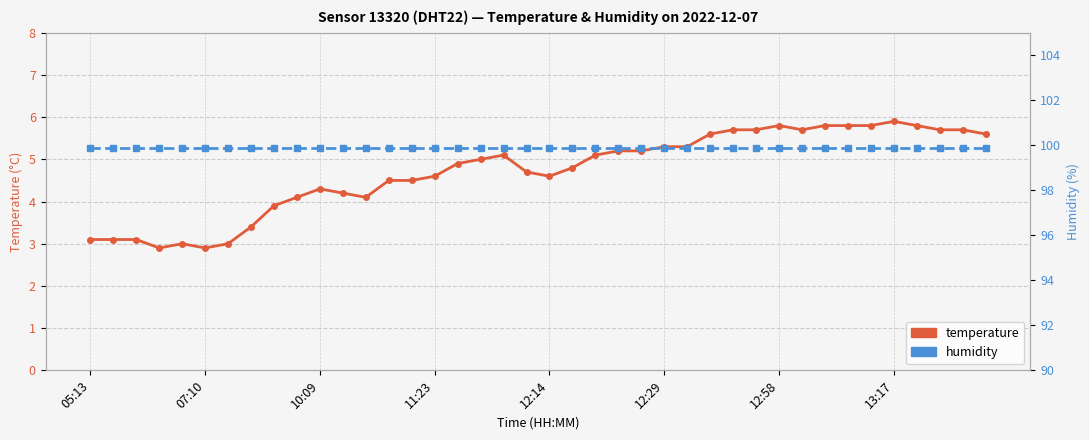

Which series changed the most between 14 and 39?

temperature